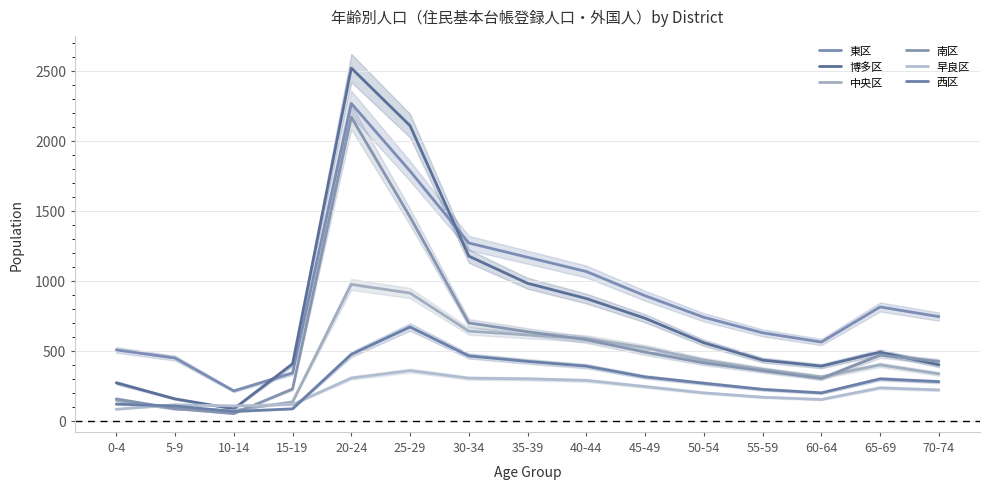

Which series has the largest total across all categories?

東区